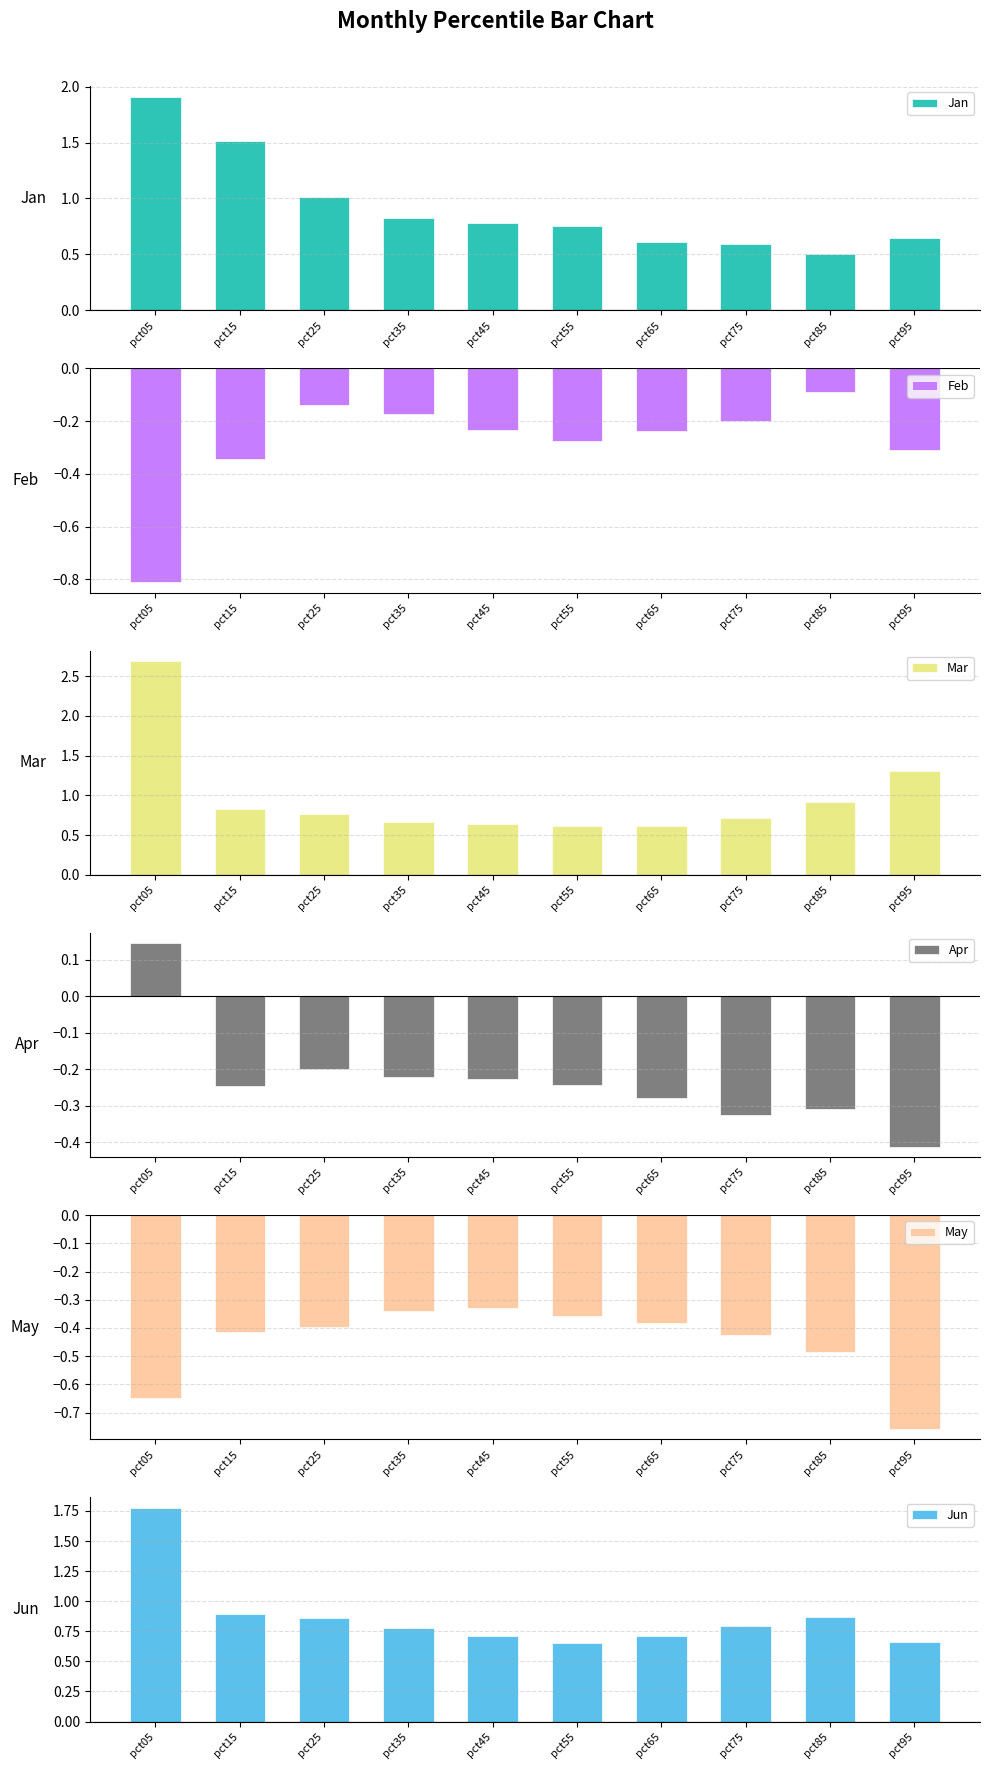

What is the sum of the Apr values at pct25 and pct35?

-0.4